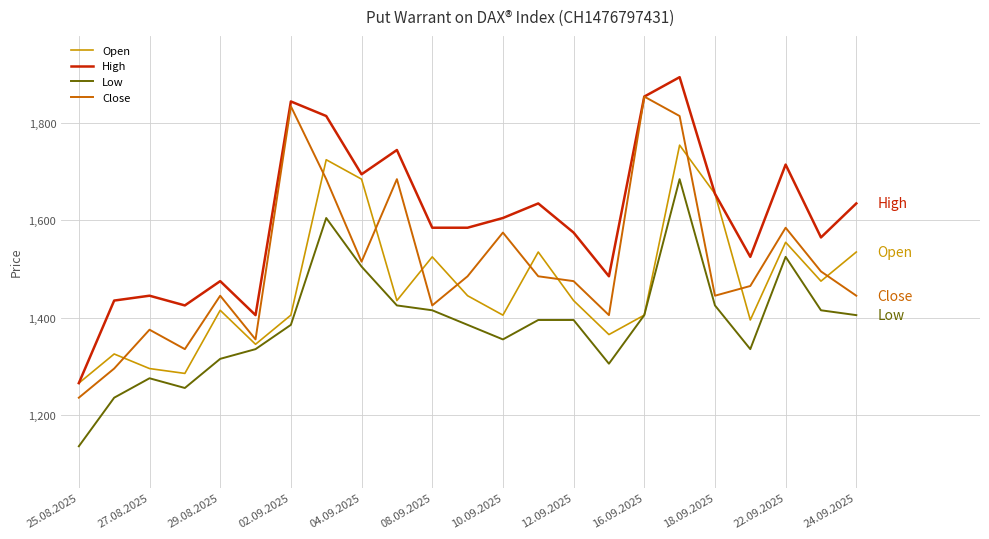

Which series has the largest total across all categories?

High